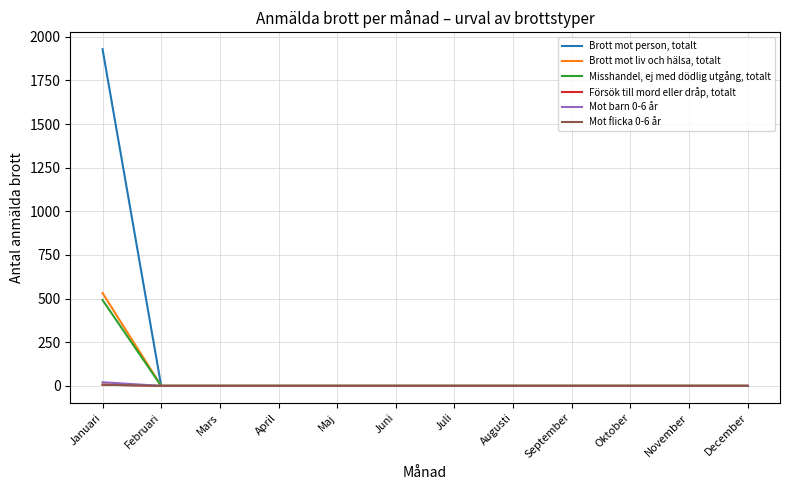

Reading right to left, what are all the values shown in this chart?

Brott mot person, totalt: December=0	November=0	Oktober=0	September=0	Augusti=0	Juli=0	Juni=0	Maj=0	April=0	Mars=0	Februari=0	Januari=1929
Brott mot liv och hälsa, totalt: December=0	November=0	Oktober=0	September=0	Augusti=0	Juli=0	Juni=0	Maj=0	April=0	Mars=0	Februari=0	Januari=532
Misshandel, ej med dödlig utgång, totalt: December=0	November=0	Oktober=0	September=0	Augusti=0	Juli=0	Juni=0	Maj=0	April=0	Mars=0	Februari=0	Januari=492
Försök till mord eller dråp, totalt: December=0	November=0	Oktober=0	September=0	Augusti=0	Juli=0	Juni=0	Maj=0	April=0	Mars=0	Februari=0	Januari=7
Mot barn 0-6 år: December=0	November=0	Oktober=0	September=0	Augusti=0	Juli=0	Juni=0	Maj=0	April=0	Mars=0	Februari=0	Januari=21
Mot flicka 0-6 år: December=0	November=0	Oktober=0	September=0	Augusti=0	Juli=0	Juni=0	Maj=0	April=0	Mars=0	Februari=0	Januari=7